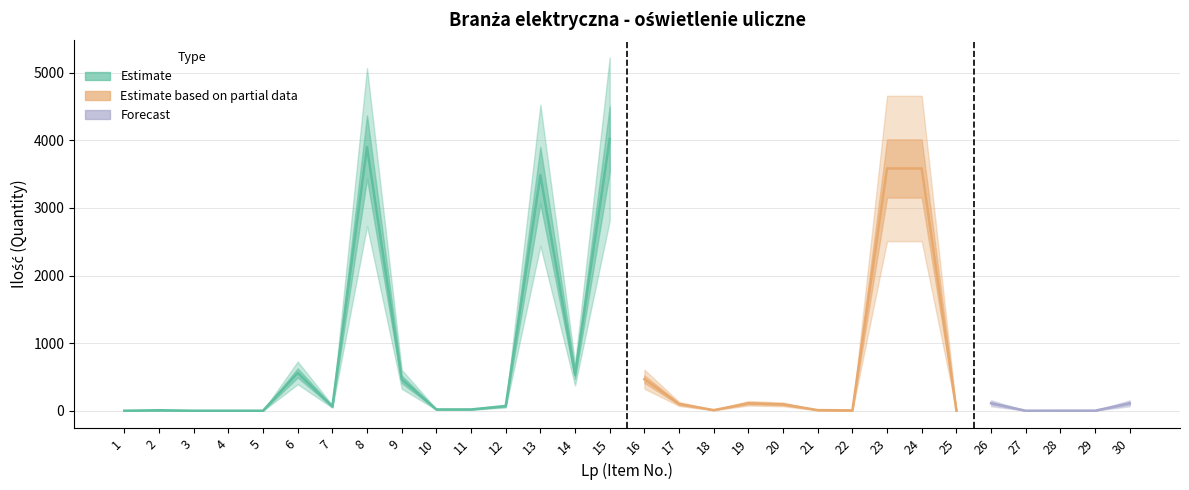

Is it true that the value at 17 is 101?

True